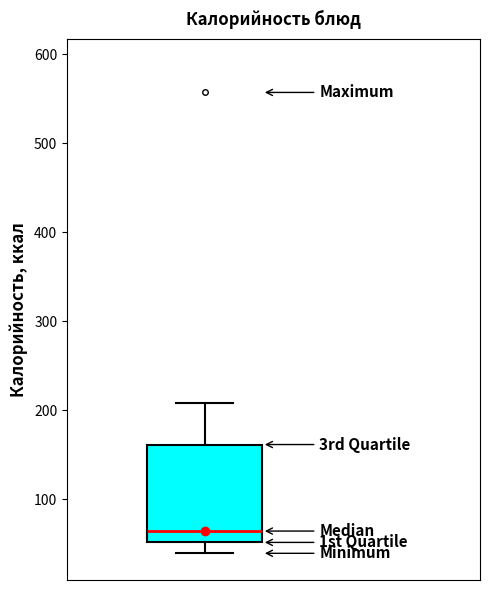

Read this box plot against the y-axis: the position of the median line, the range covered by the box, and the ends of both whiskers. The values are not printed on the chart, so give them approximately, as read against the axis.

median 60, box 50 to 160, whiskers 40 to 210